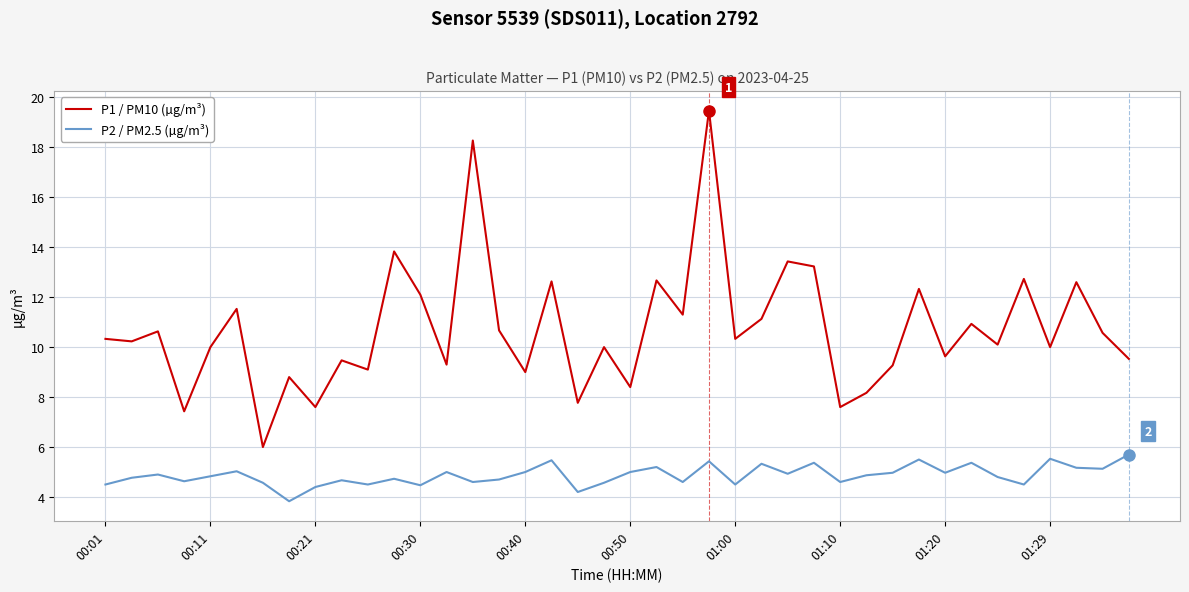

Which series has the largest total across all categories?

P1 / PM10 (µg/m³)